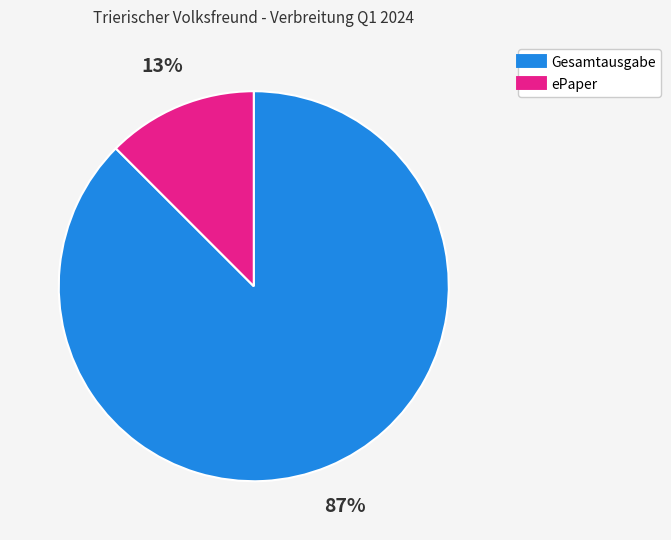

Is there a majority slice in this chart?

Yes